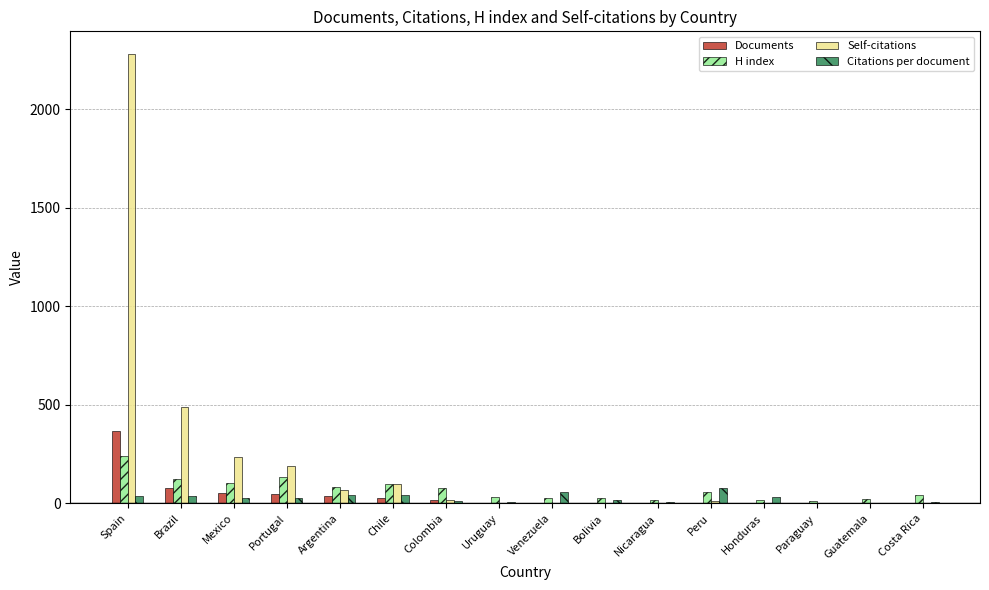

Between Spain and Colombia, which series saw the biggest shift?

Self-citations